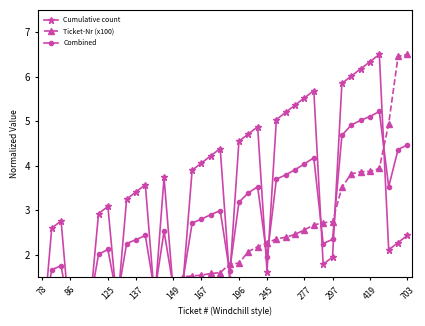

How many distinct data groups are displayed?

3